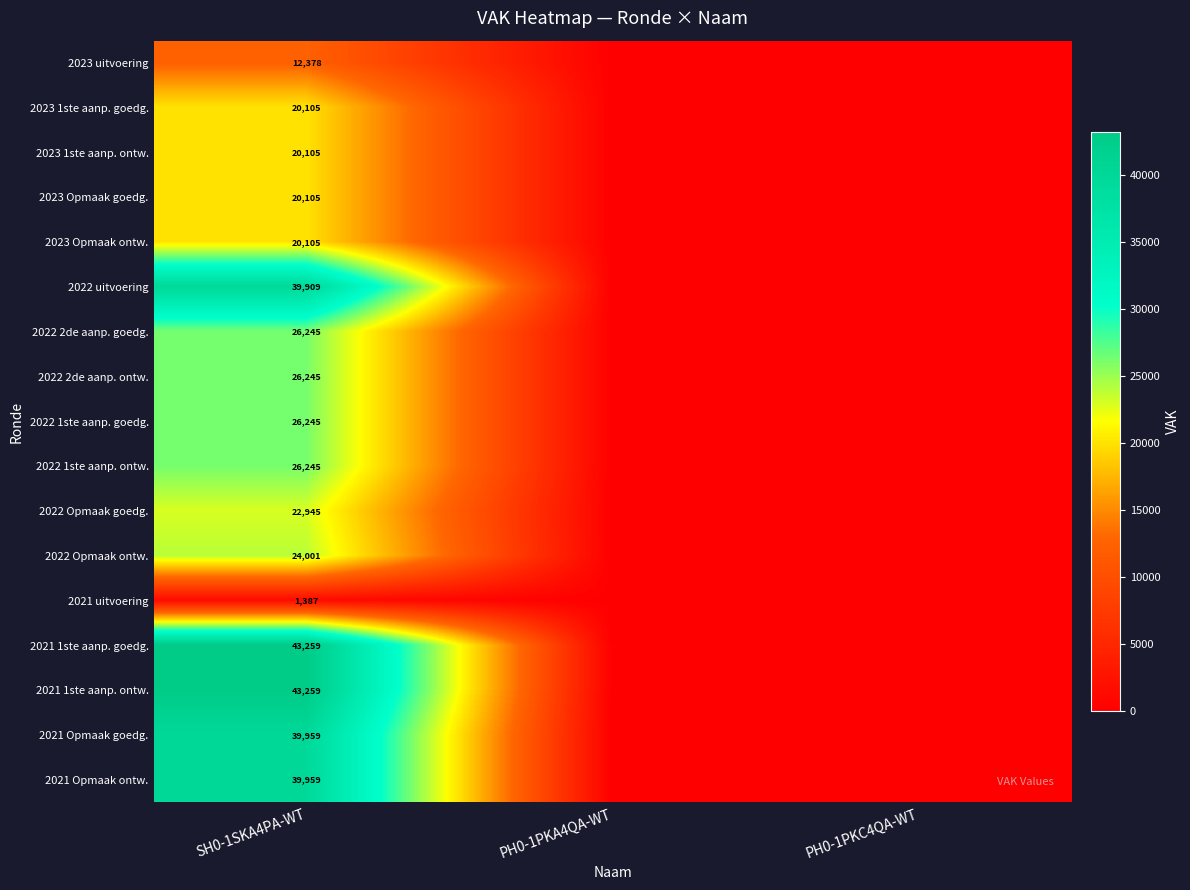

What is the total value across all series at SH0-1SKA4PA-WT?

452456